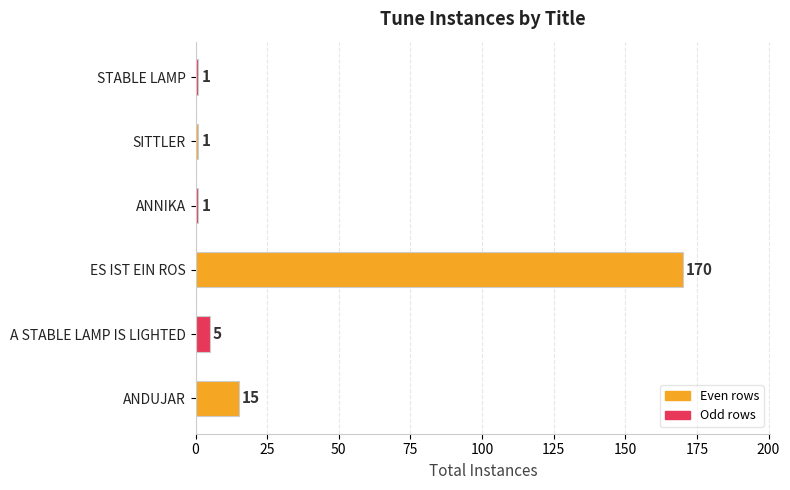

Which label corresponds to the largest value in the chart?

ES IST EIN ROS